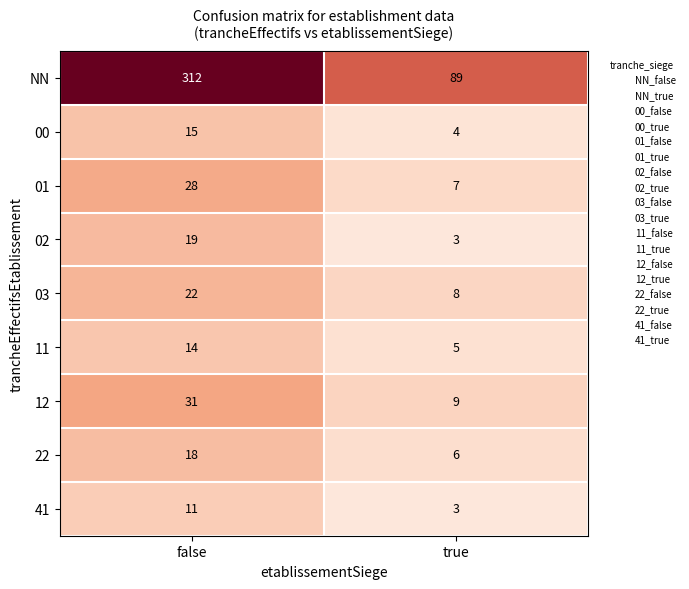

At which label is 11 closest to 9?

true